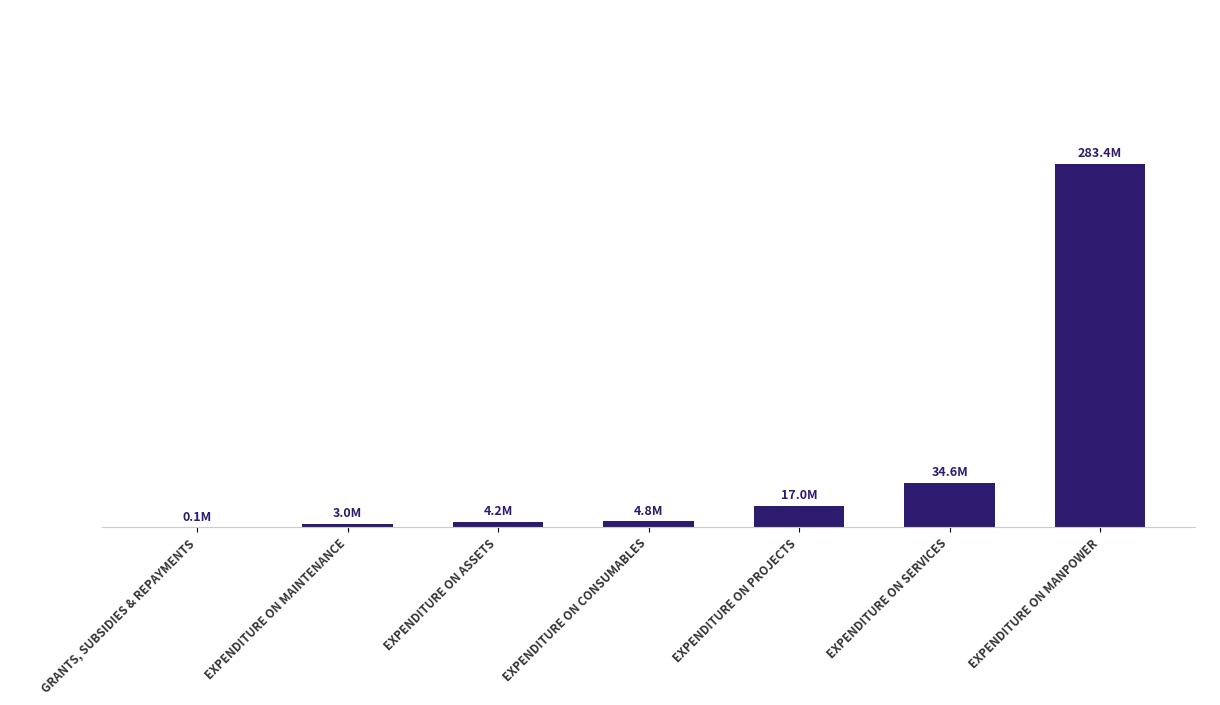

What is the label of the 6th bar from the left?

EXPENDITURE ON SERVICES